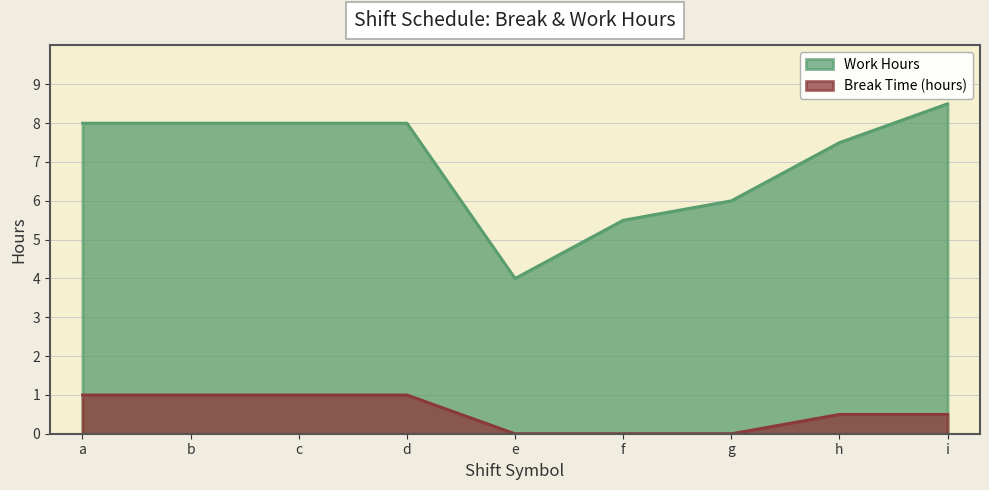

What is the total value across all series at i?

9.0